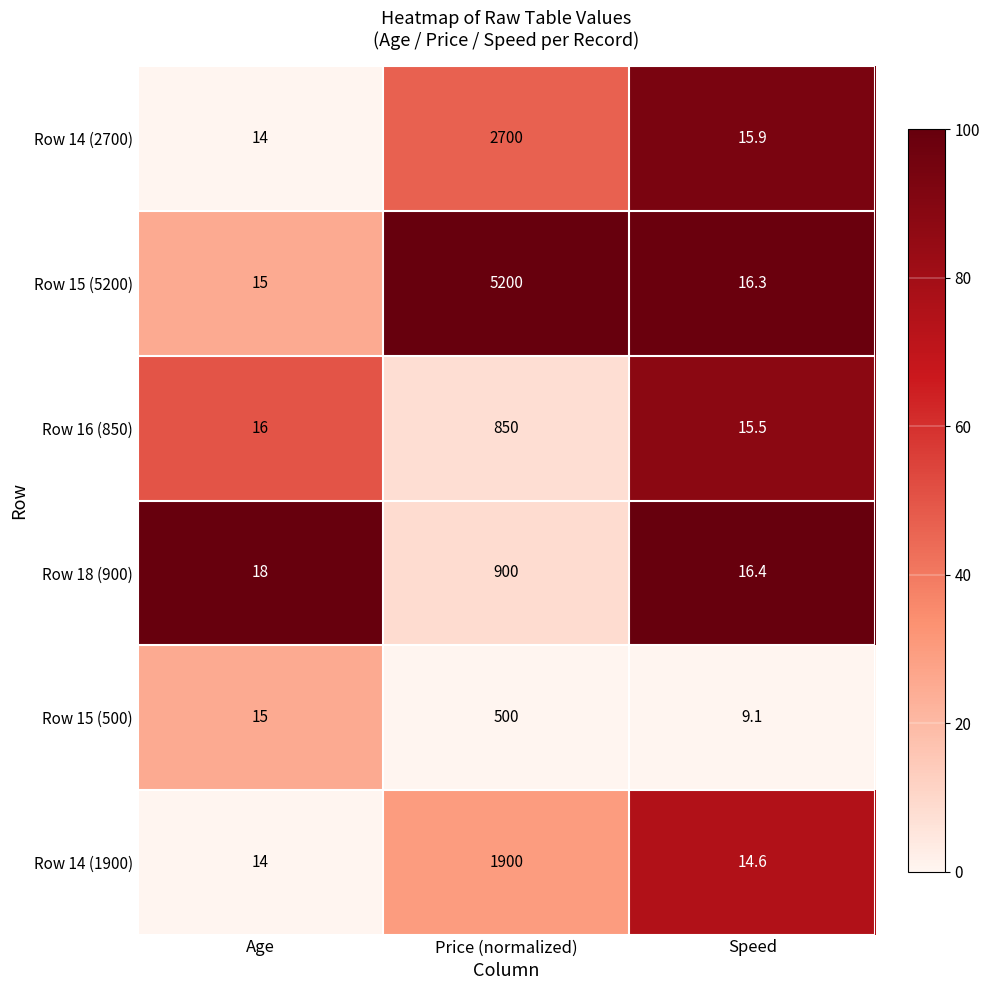

What is the total value across all series at Price (normalized)?

12050.0